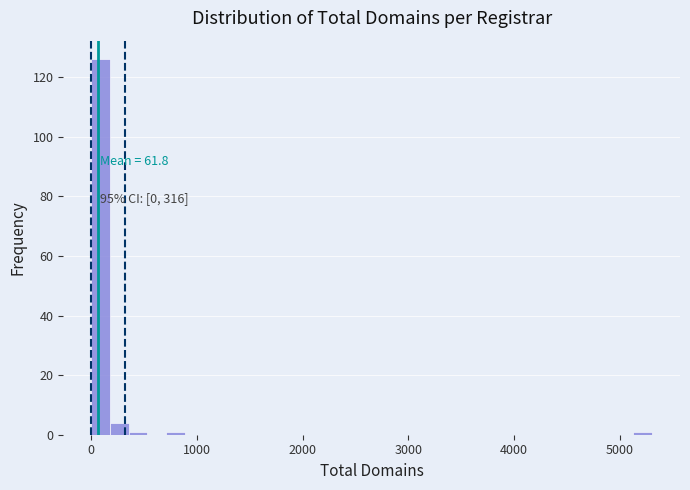

Around what value on the x-axis is the tallest bar? Give the approximate position of its centre, as read against the axis.

100